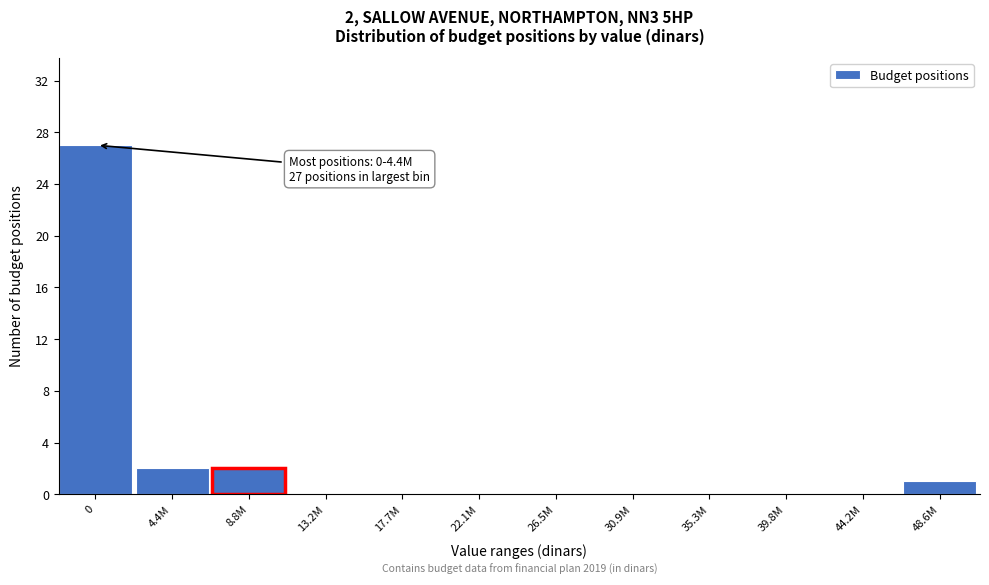

Reading left to right, what are all the values shown in this chart?

0=27	4.4M=2	8.8M=2	13.2M=0	17.7M=0	22.1M=0	26.5M=0	30.9M=0	35.3M=0	39.8M=0	44.2M=0	48.6M=1